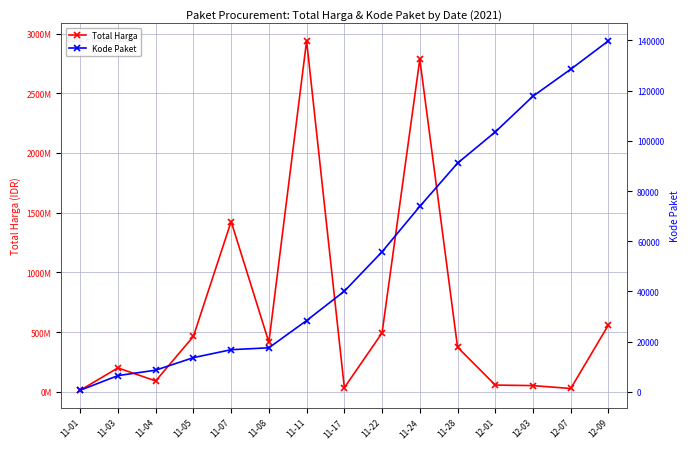

What are all the series names shown in the legend?

Total Harga, Kode Paket